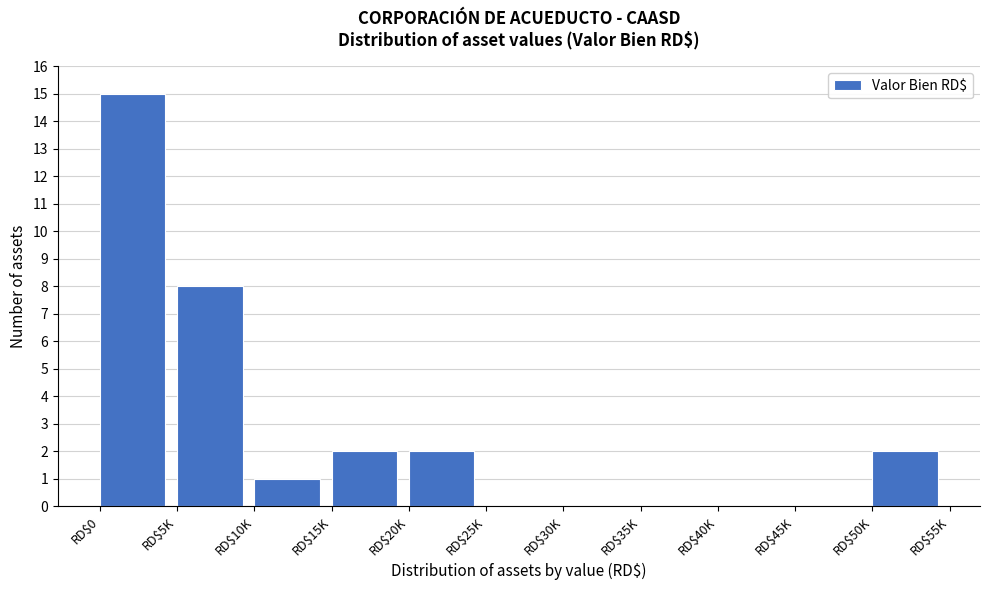

True or false: the data shows -6 at RD$35K.

False